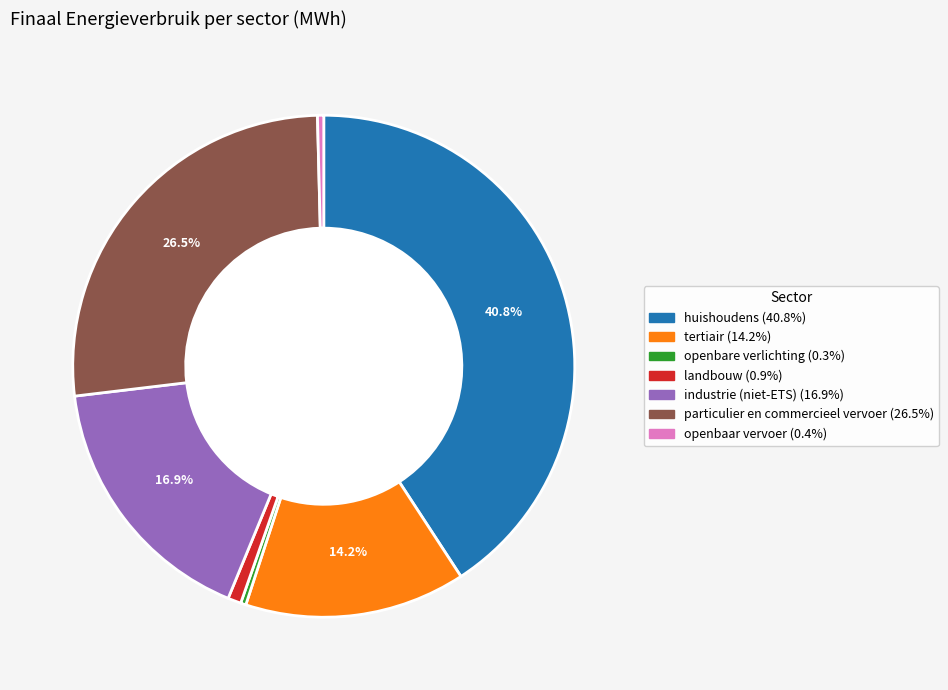

What percentage is the industrie (niet-ETS) slice, to the nearest percent?

17%